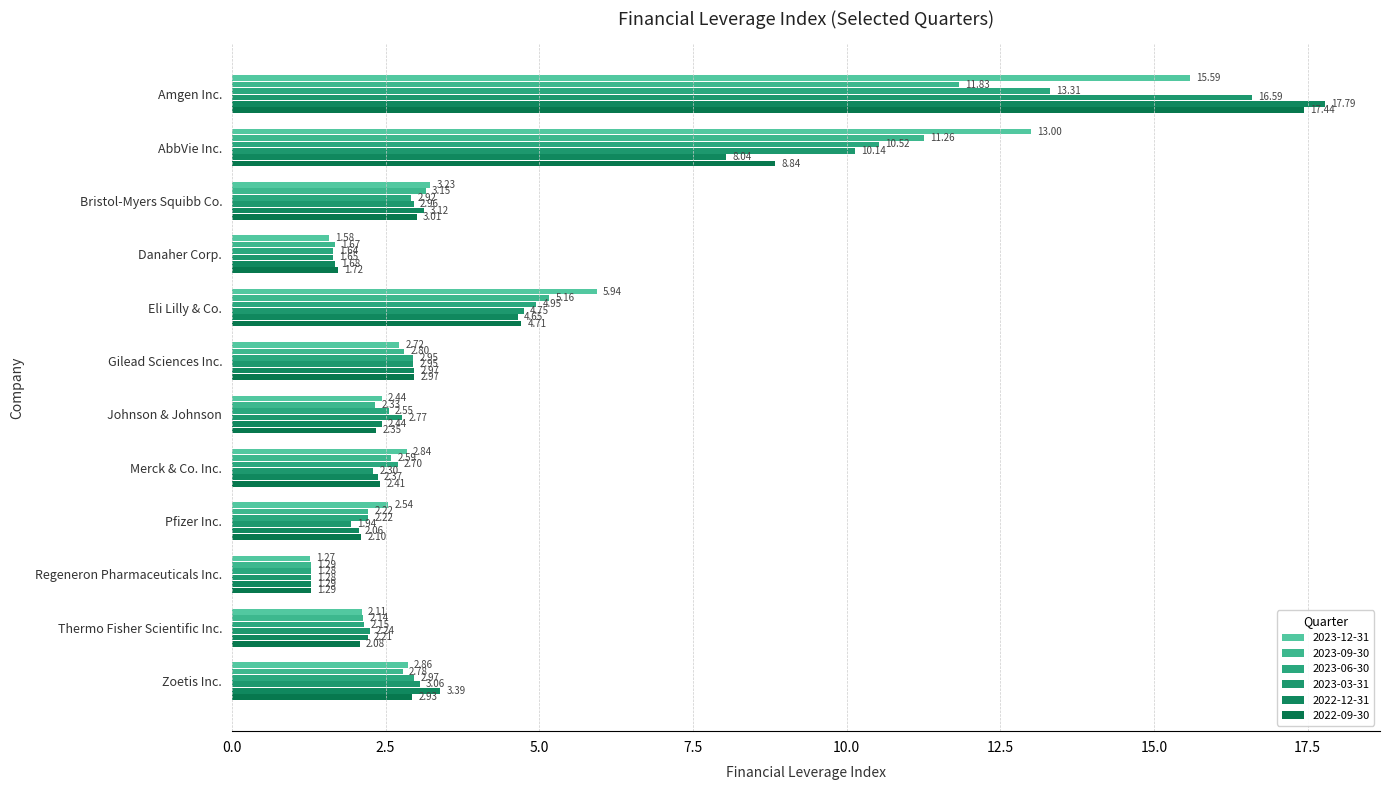

What is the sum of the 2023-03-31 values at Zoetis Inc. and Regeneron Pharmaceuticals Inc.?

4.3